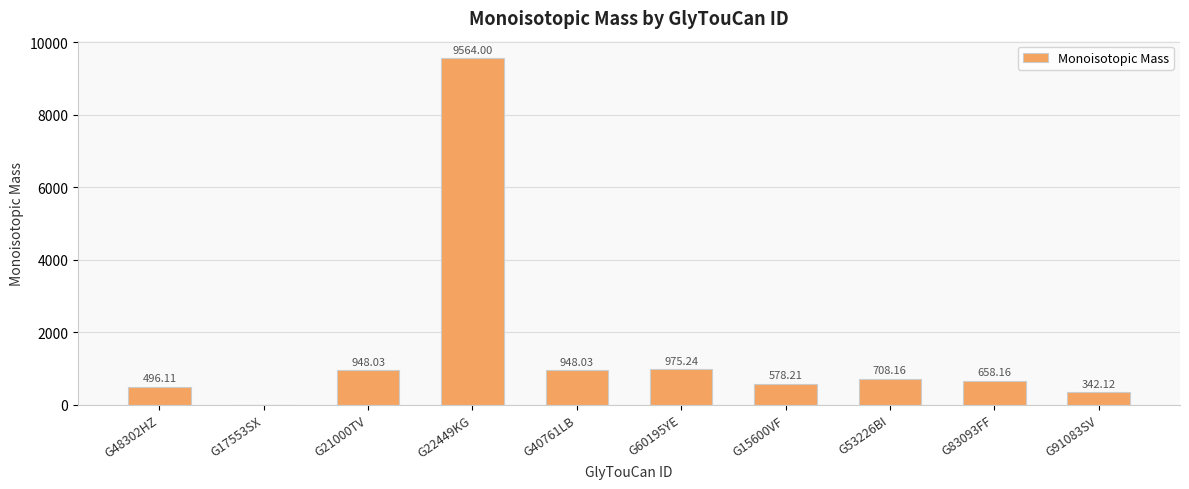

What is the sum of the values at G53226BI and G91083SV?

1050.3